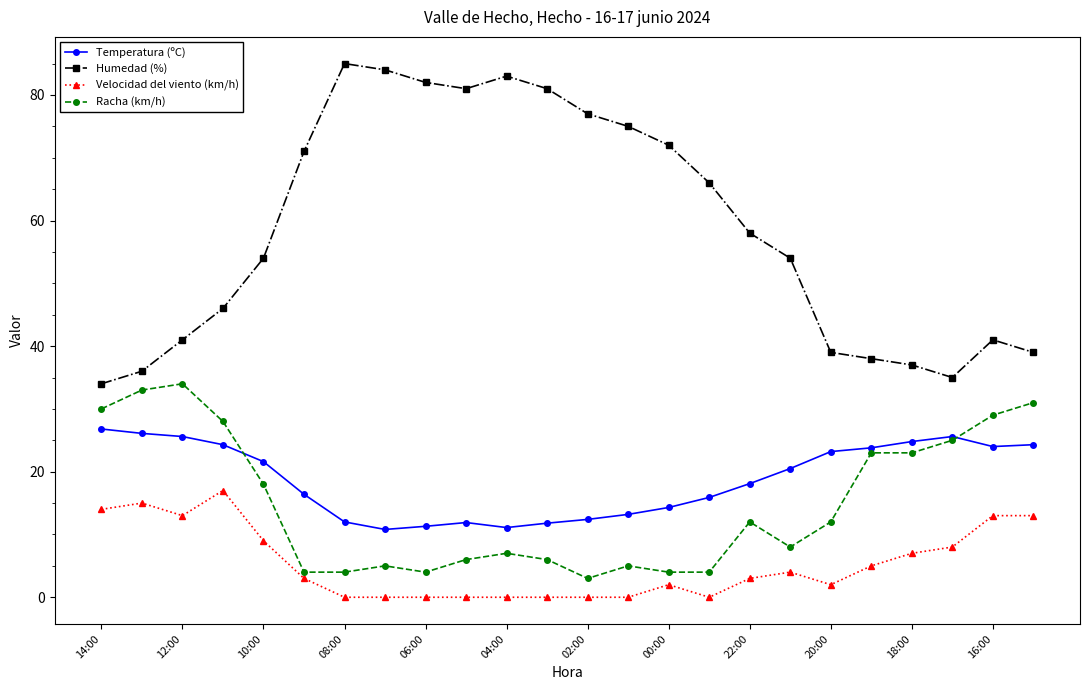

What is the highest value of the Humedad (%) series?

85.0